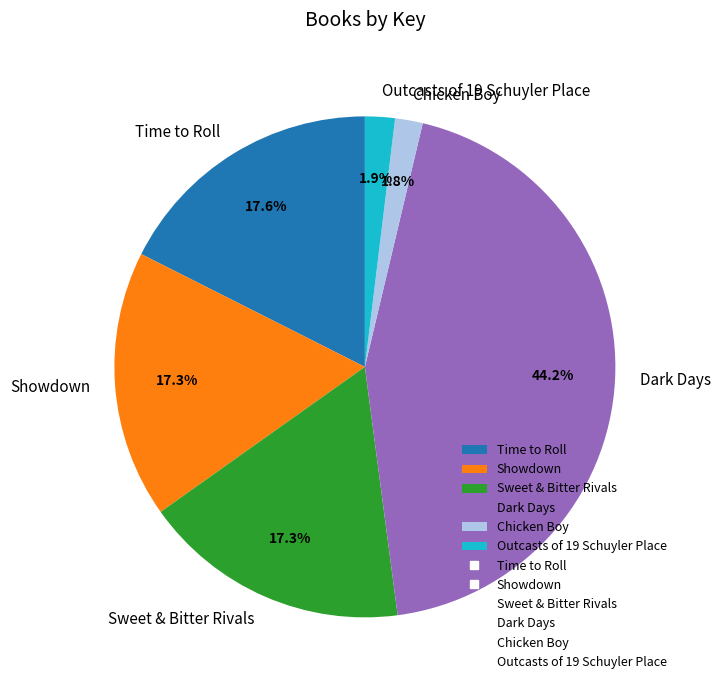

What is the largest slice in the pie chart?

Dark Days